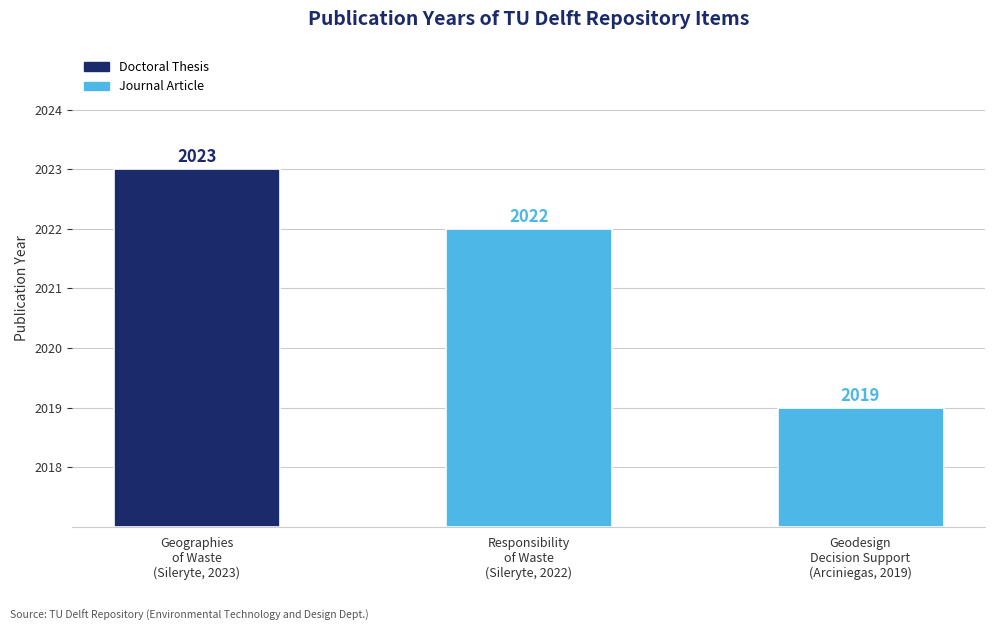

True or false: the data shows 1180 at Geodesign Decision Support (Arciniegas, 2019).

False